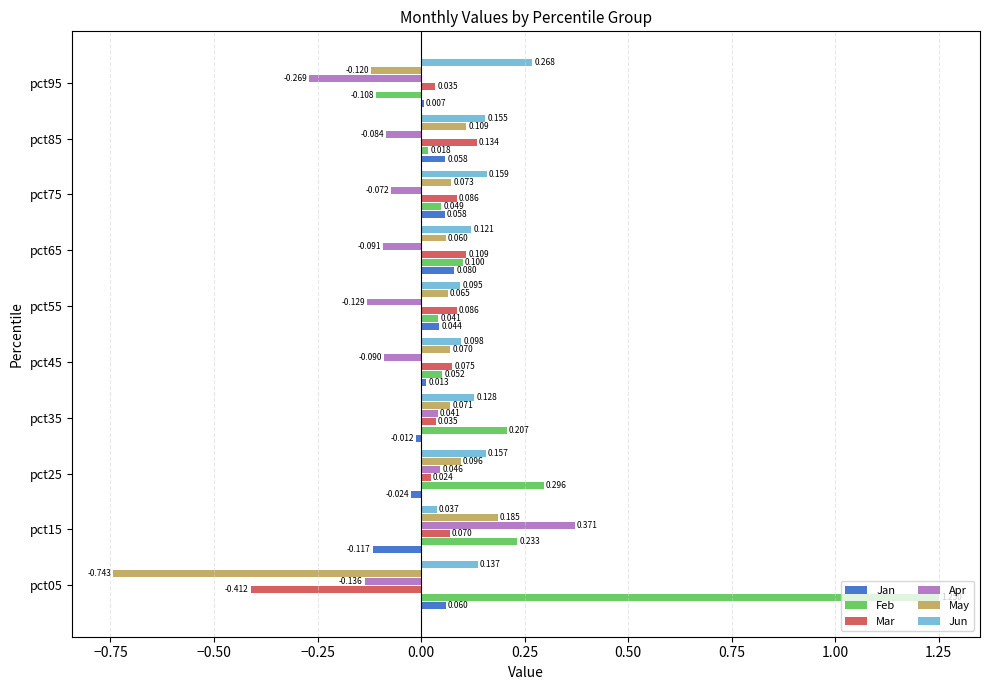

How many data points does each series have?

10